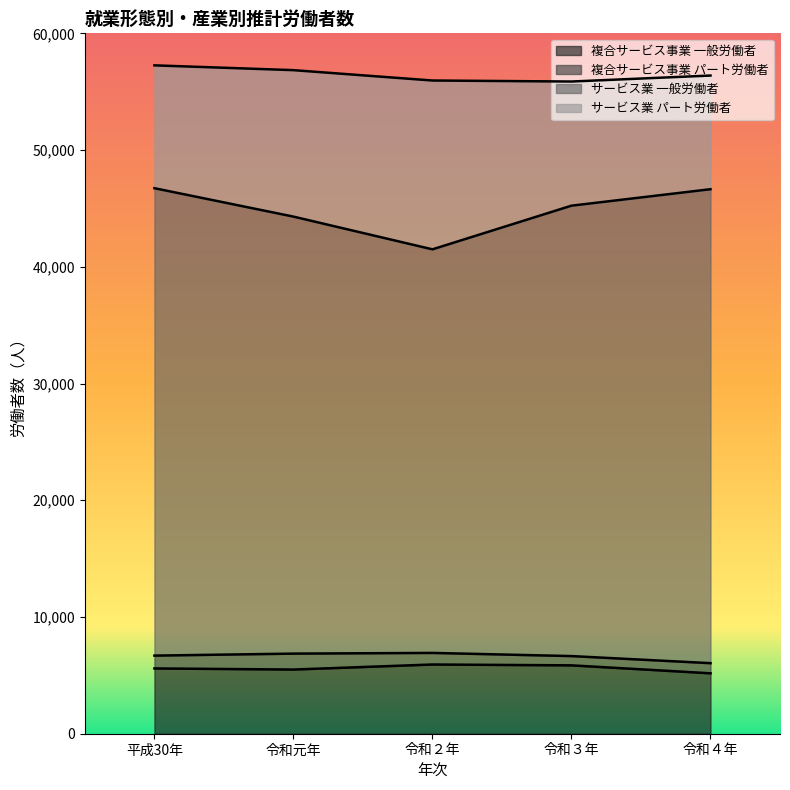

The value of 複合サービス事業 一般労働者 at 平成30年 is 5593. True or false?

True